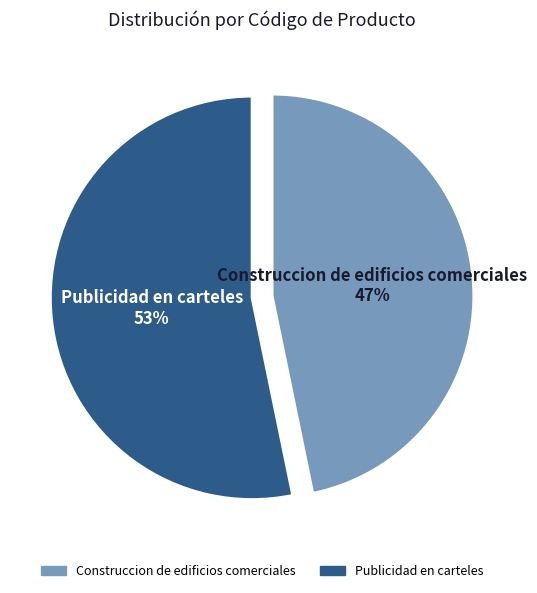

True or false: Publicidad en carteles accounts for 53% of the total.

True